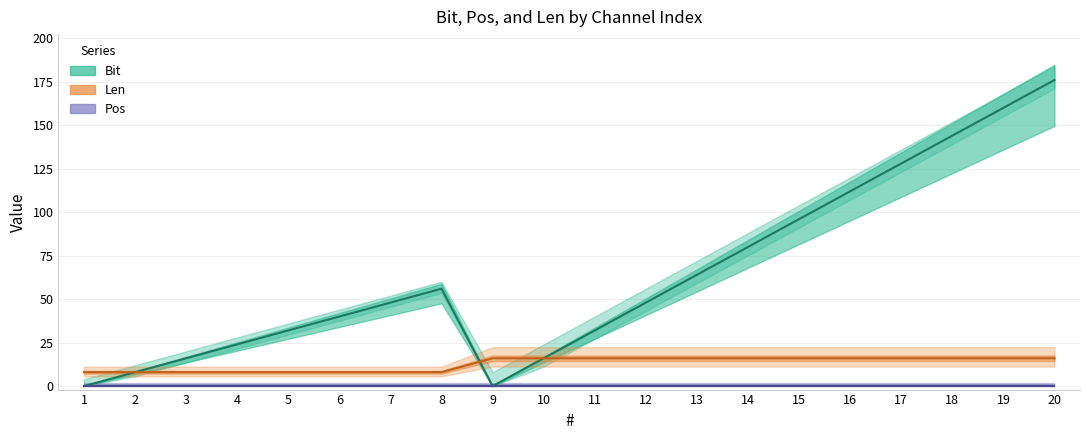

At how many categories does at least one series exceed 175?

1